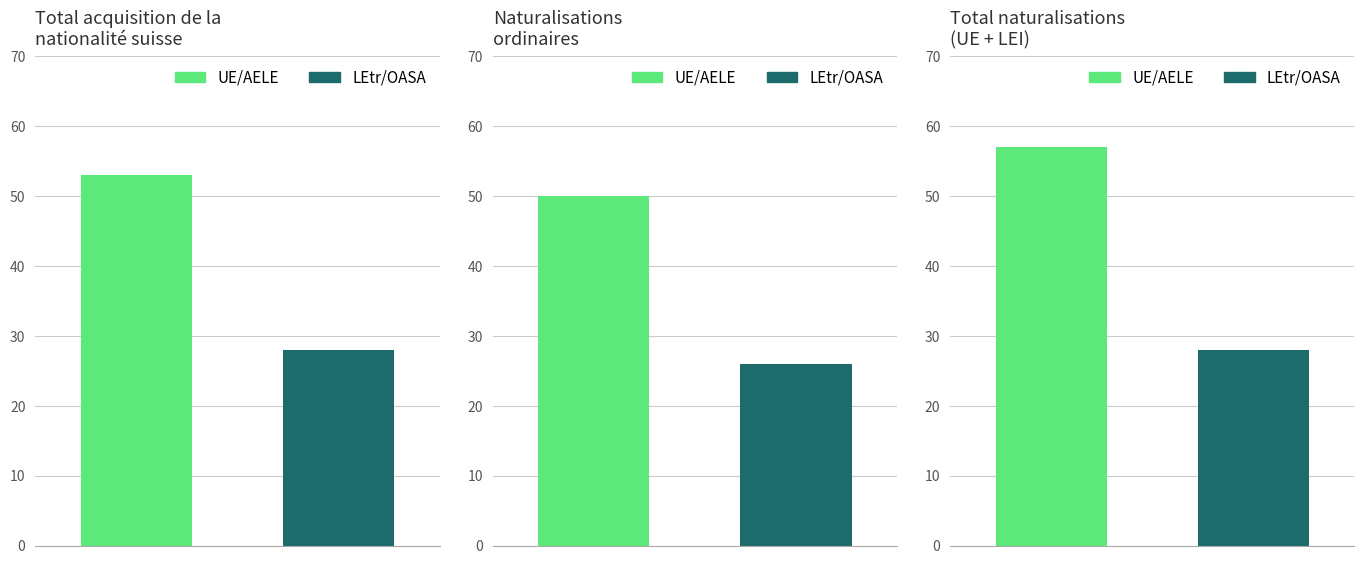

What position from the right is UE28/AELE?

5